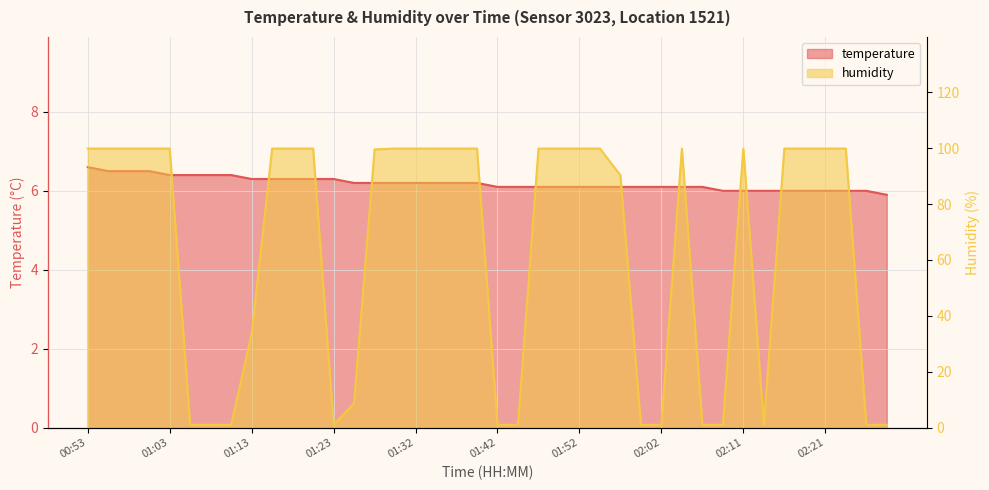

True or false: temperature has more than 2 points higher than both neighbors.

False